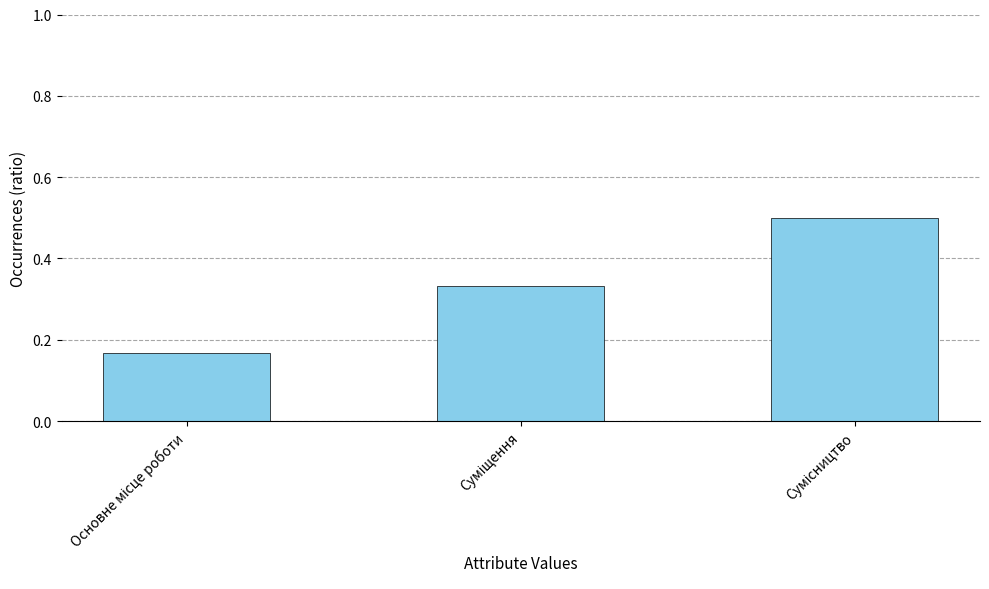

How many values are between 0 and 1?

3